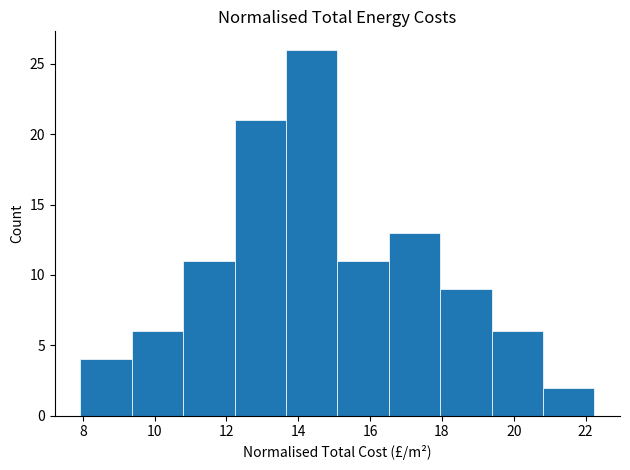

Reading left to right, list every bar in this chart as the range it spans on the x-axis followed by its height. Neither the bar edges nor the heights are printed on the chart, so give them approximately, as read against the axes.

8.0 to 9.4: 4
9.4 to 10.8: 6
10.8 to 12.2: 11
12.2 to 13.6: 21
13.6 to 15.0: 26
15.0 to 16.6: 11
16.6 to 18.0: 13
18.0 to 19.4: 9
19.4 to 20.8: 6
20.8 to 22.2: 2